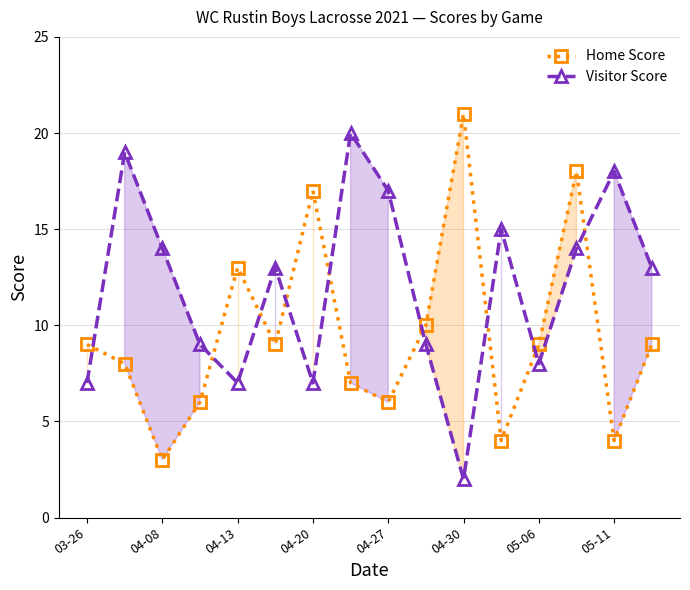

At which category is the sum across all series the highest?

13